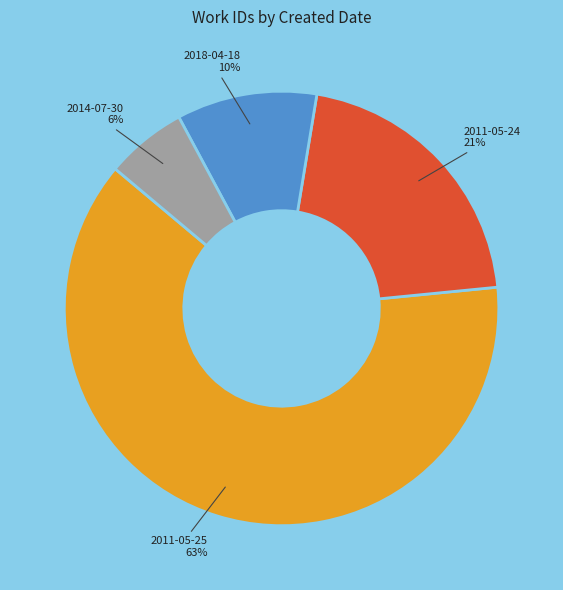

Is 2011-05-25 63% the majority of the pie?

Yes